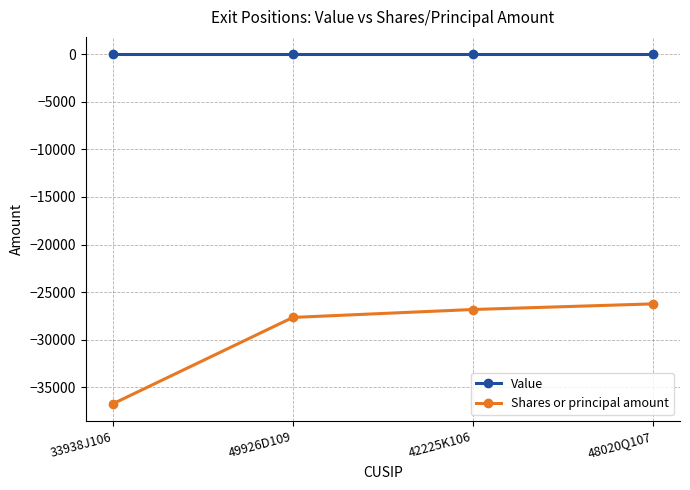

What is the total value across all series at 49926D109?

-27666